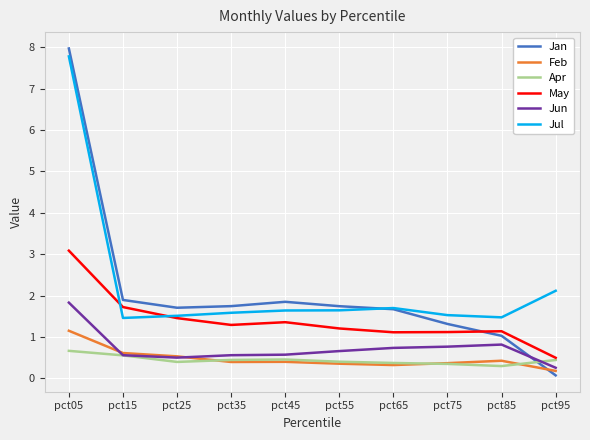

What value does the Jan series have at pct85?

1.0